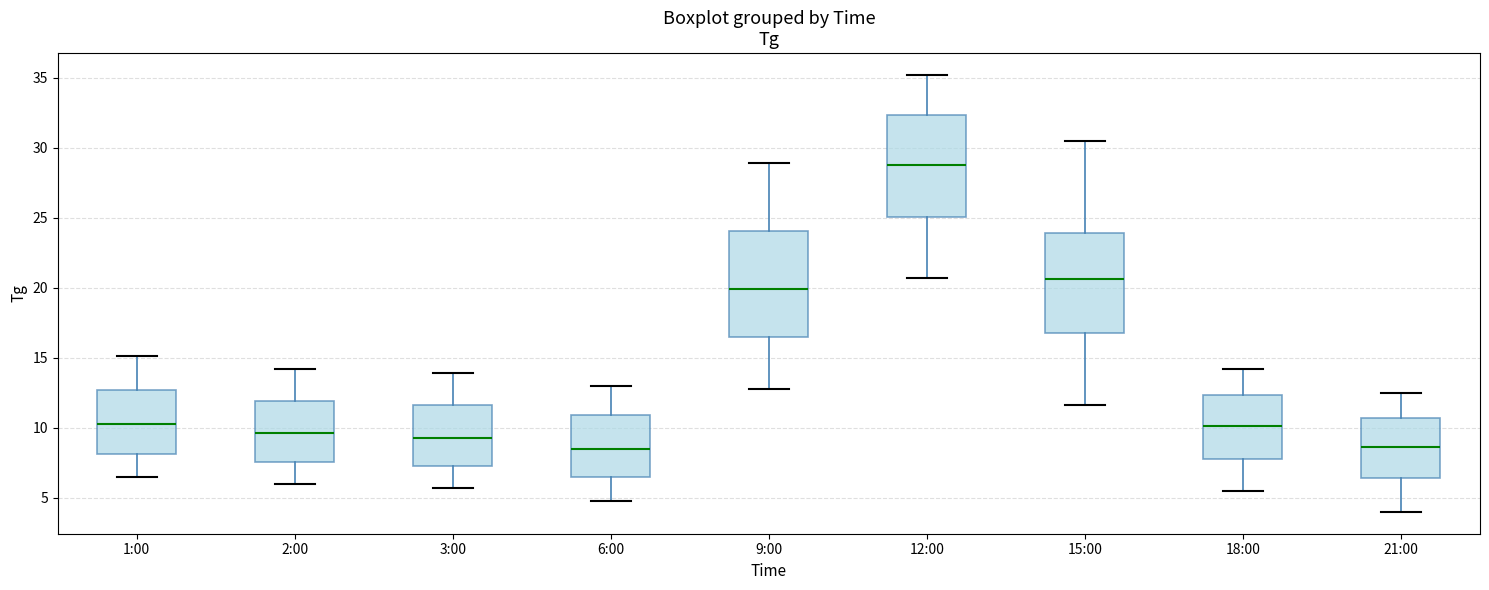

Reading left to right, read every box against the y-axis: the position of its median line, the range the box covers, and the ends of its whiskers. The values are not printed on the chart, so give them approximately, as read against the axis.

1:00: median 10.5, box 8.0 to 12.5, whiskers 6.5 to 15.0
2:00: median 9.5, box 7.5 to 12.0, whiskers 6.0 to 14.0
3:00: median 9.5, box 7.5 to 11.5, whiskers 5.5 to 14.0
6:00: median 8.5, box 6.5 to 11.0, whiskers 5.0 to 13.0
9:00: median 20.0, box 16.5 to 24.0, whiskers 13.0 to 29.0
12:00: median 29.0, box 25.0 to 32.5, whiskers 20.5 to 35.0
15:00: median 20.5, box 17.0 to 24.0, whiskers 11.5 to 30.5
18:00: median 10.0, box 8.0 to 12.5, whiskers 5.5 to 14.0
21:00: median 8.5, box 6.5 to 10.5, whiskers 4.0 to 12.5